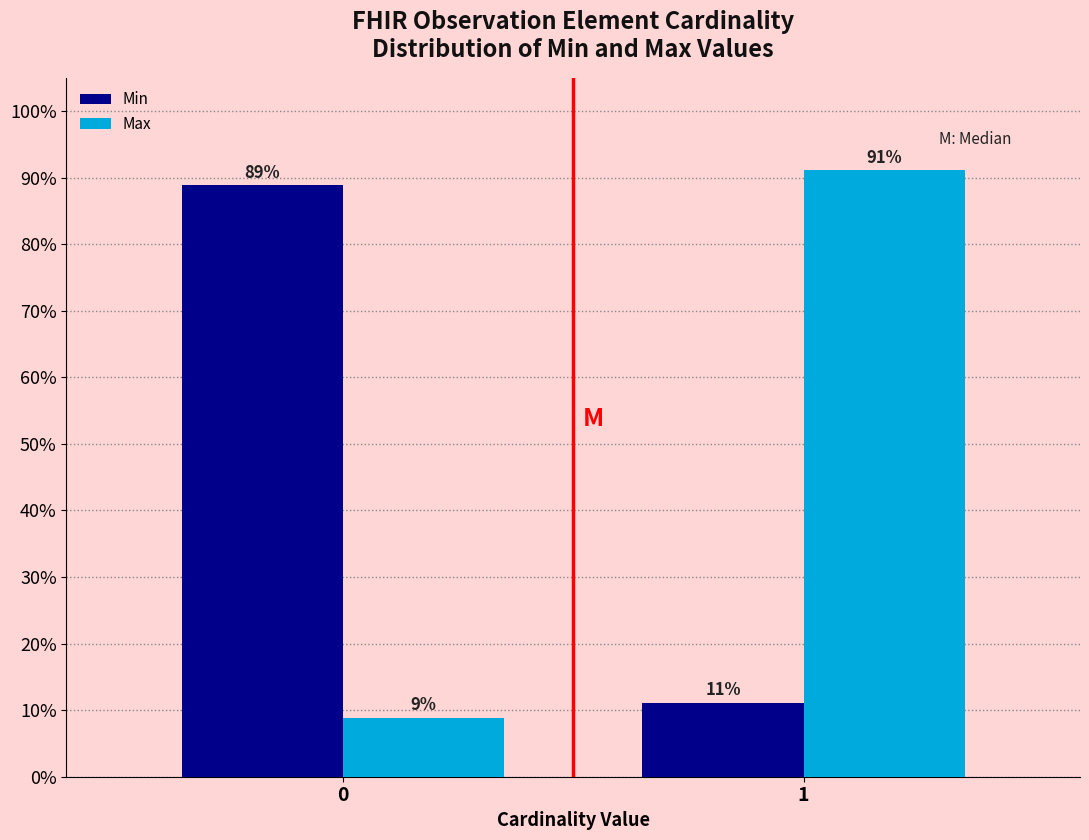

What is the average value of the Min series?

50.0